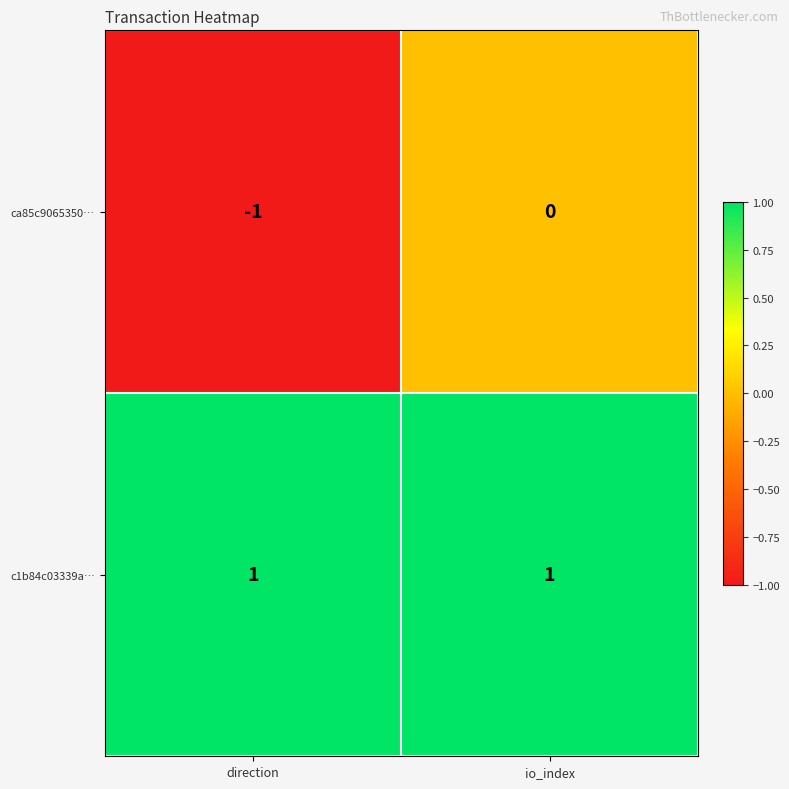

Reading left to right, extract all data points from this chart.

ca85c9065350…: -1	0
c1b84c03339a…: 1	1